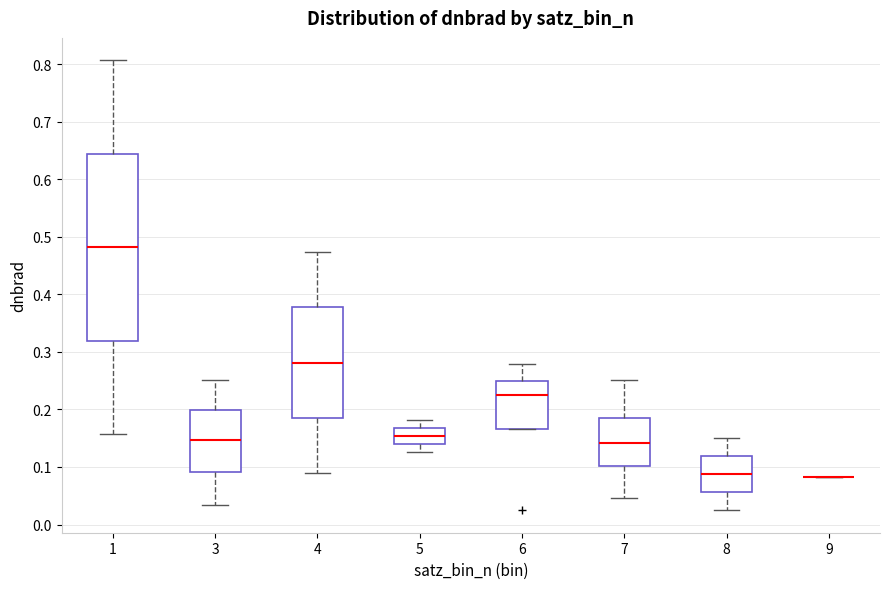

Which box is the tallest, from its lower edge to its upper edge?

1